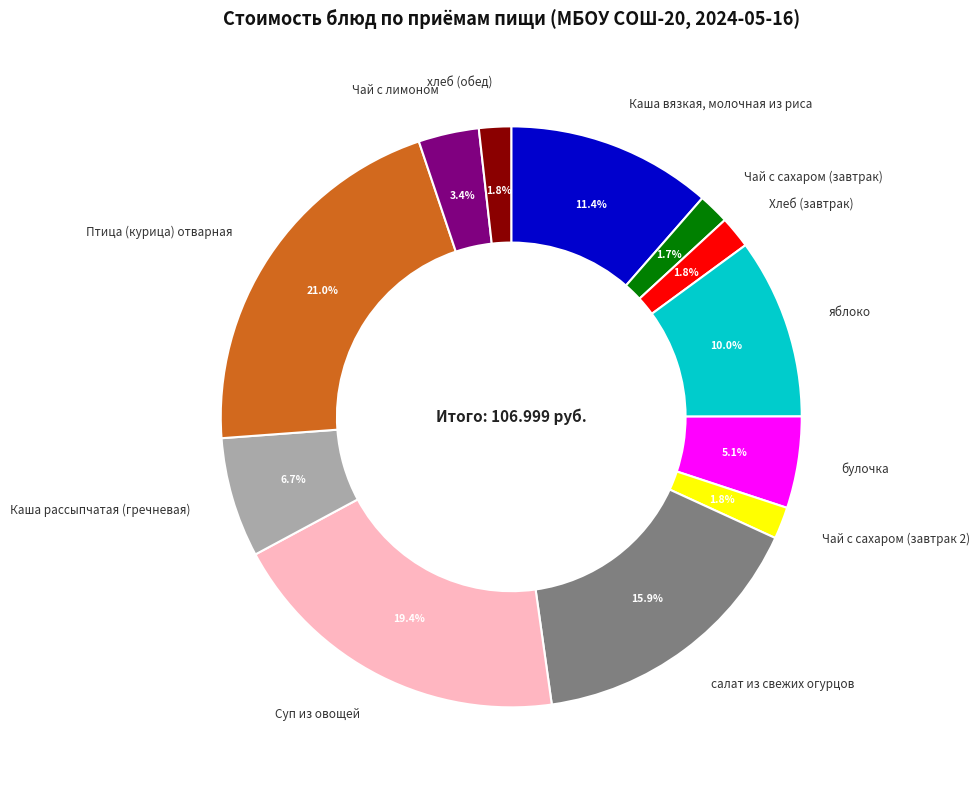

How many slices are in this pie chart?

12